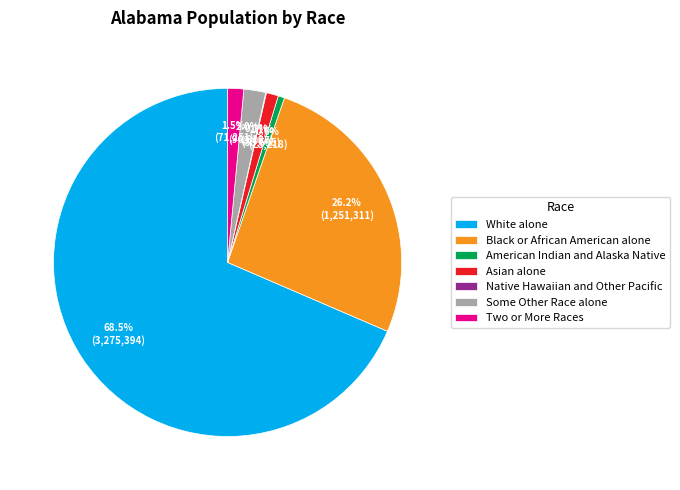

What is the largest slice in the pie chart?

White alone